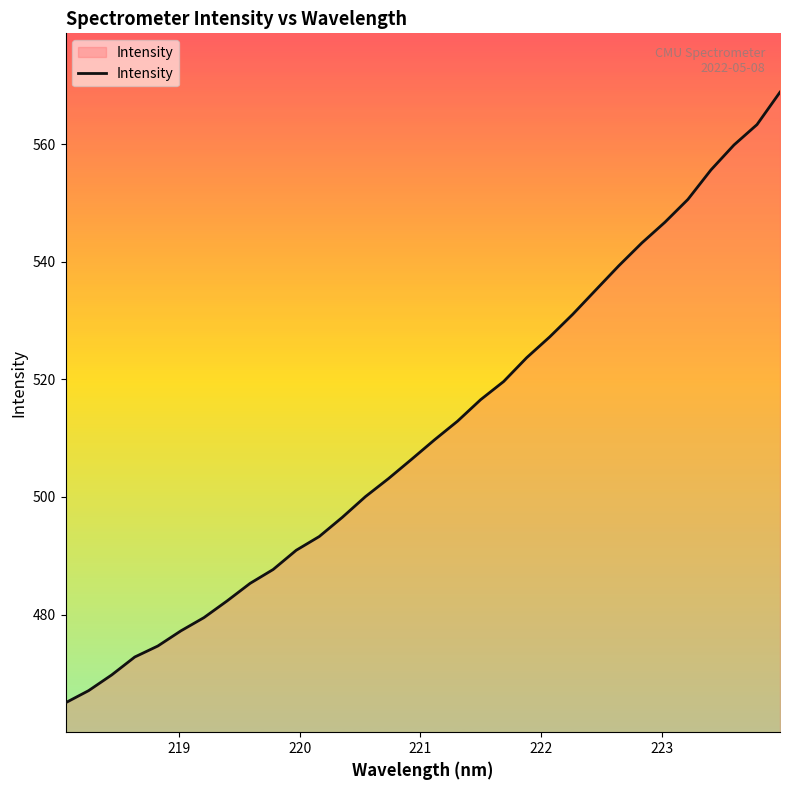

What is the minimum value shown in the chart?

465.0